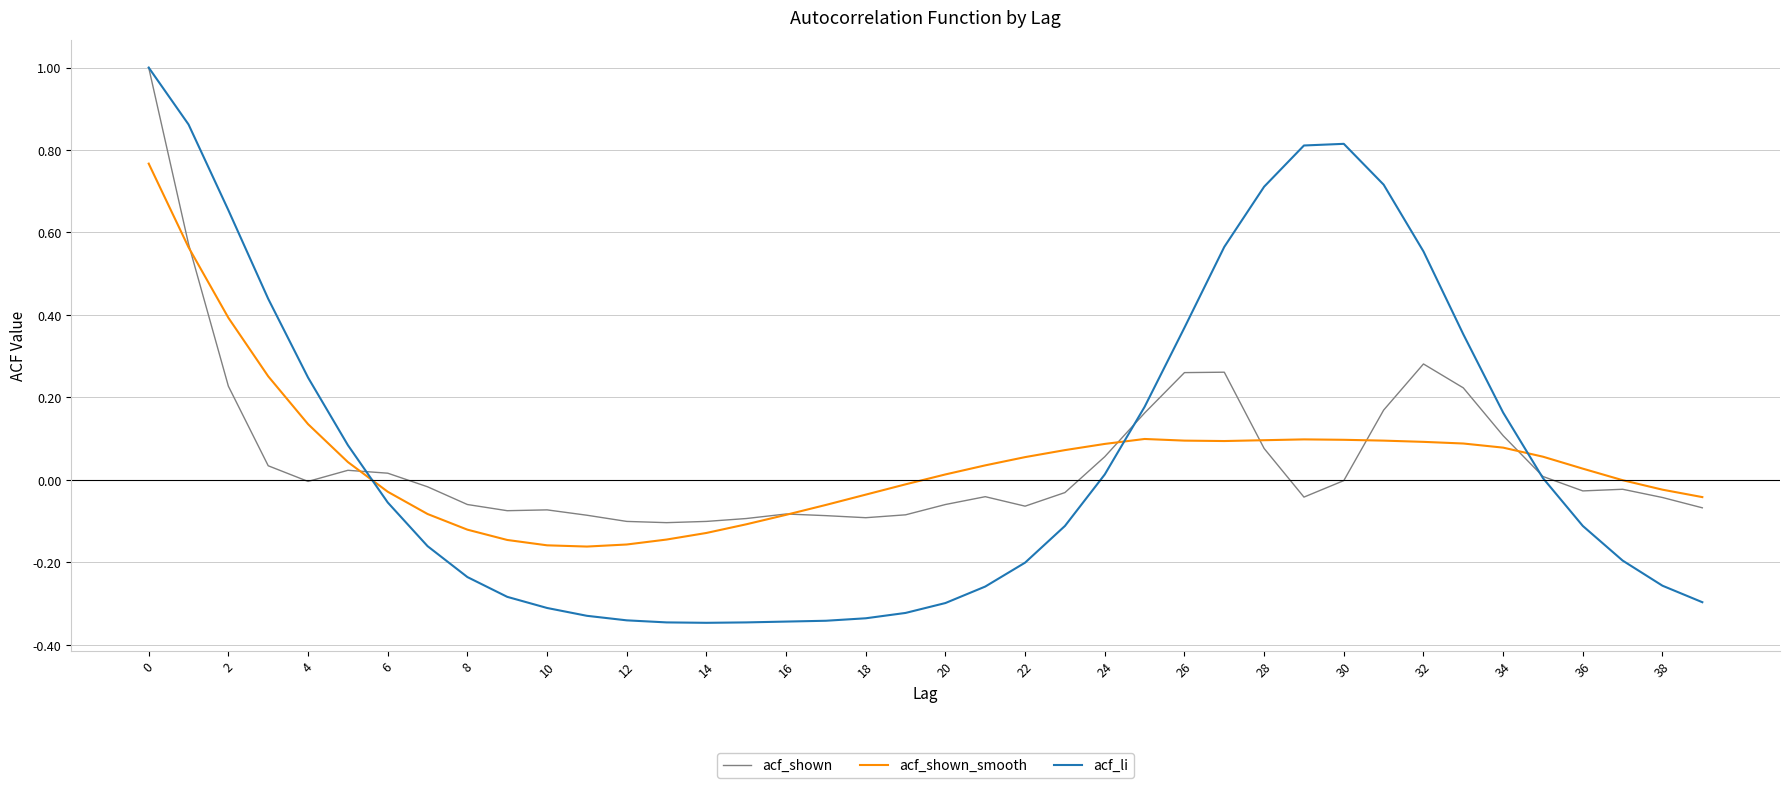

What is the maximum value shown in the chart?

1.0